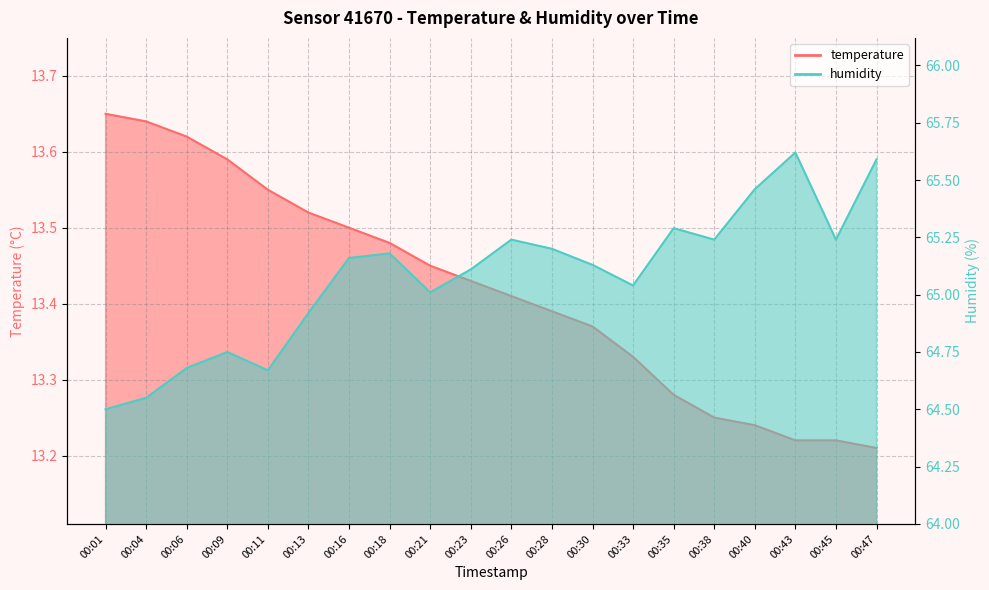

True or false: humidity and temperature cross at least once.

False